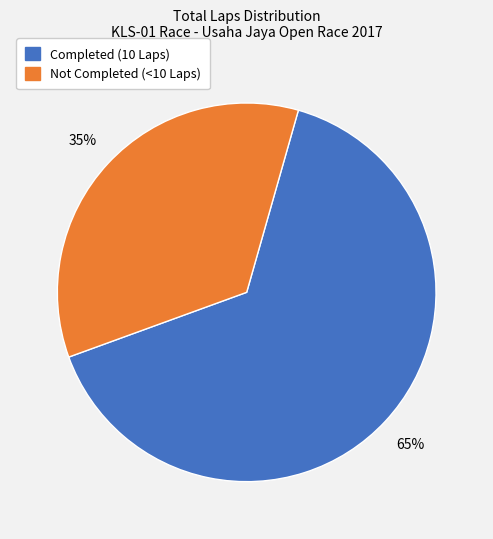

Is there a majority slice in this chart?

Yes